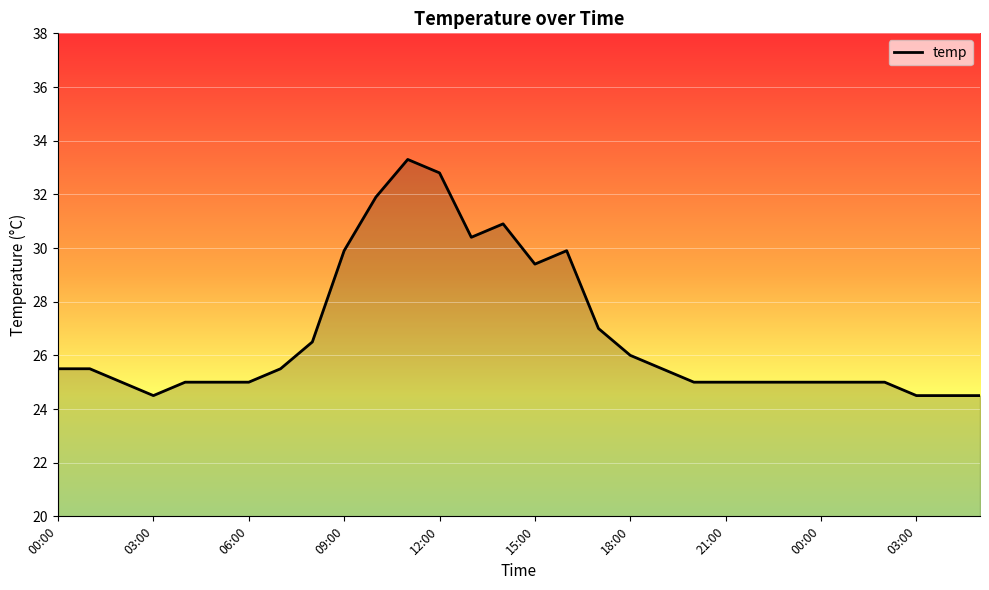

What is the maximum value shown in the chart?

33.3